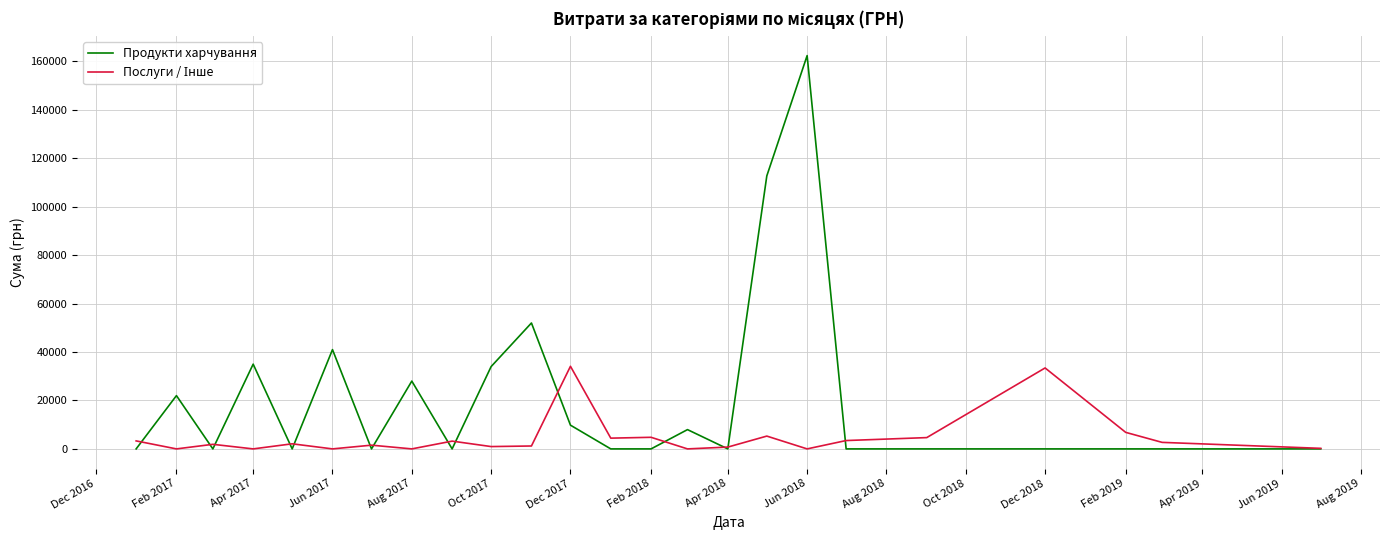

Which series has the widest spread of values?

Продукти харчування